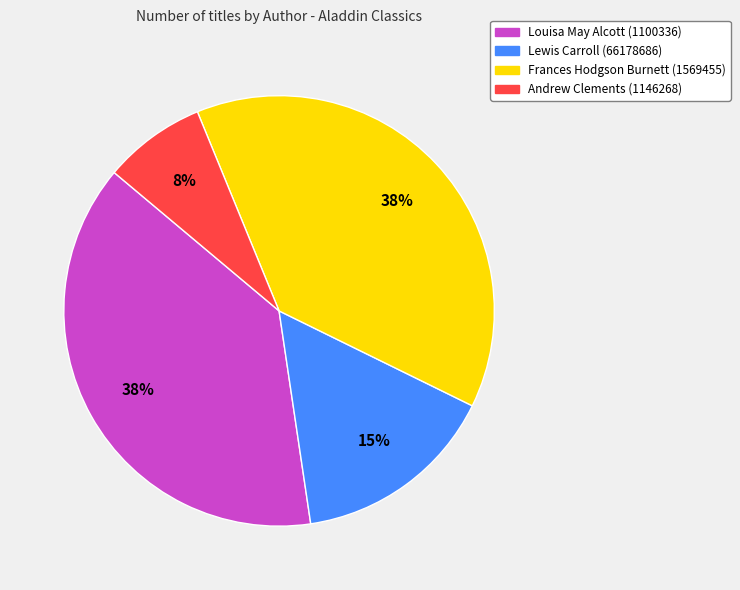

Which has a higher value, Lewis Carroll (66178686) or Frances Hodgson Burnett (1569455)?

Frances Hodgson Burnett (1569455)